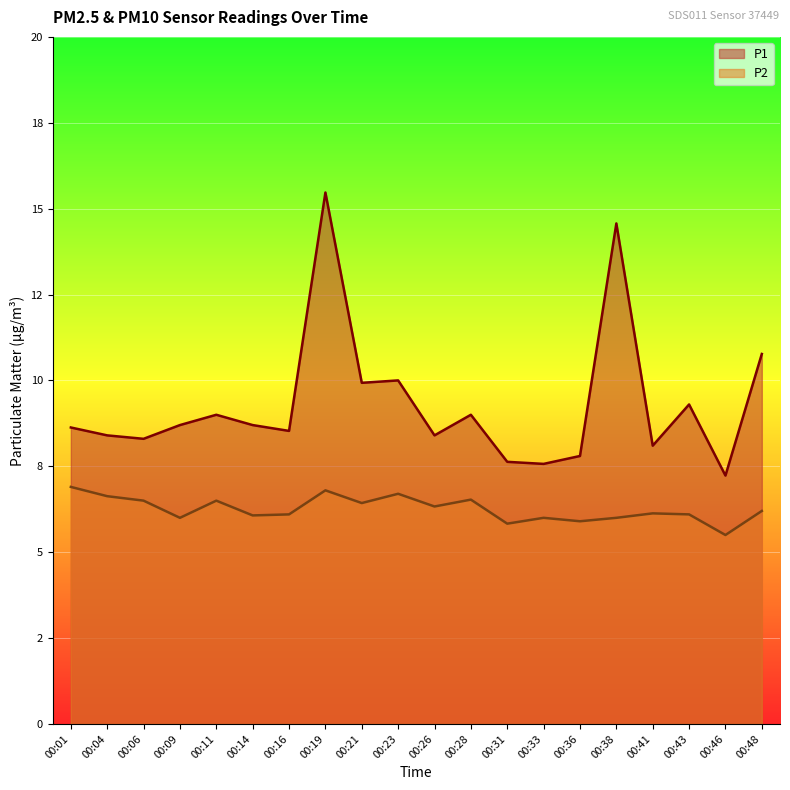

Is the value of P2 at 00:41 greater than the value of P1 at 00:11?

No